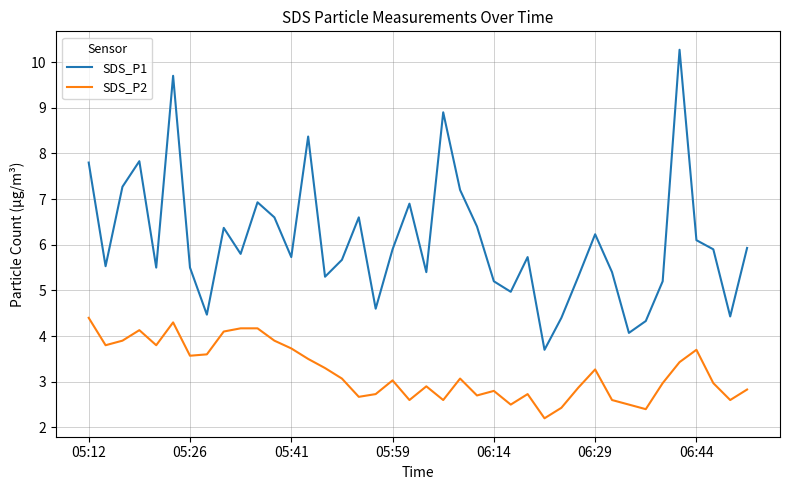

Which series has the largest total across all categories?

SDS_P1